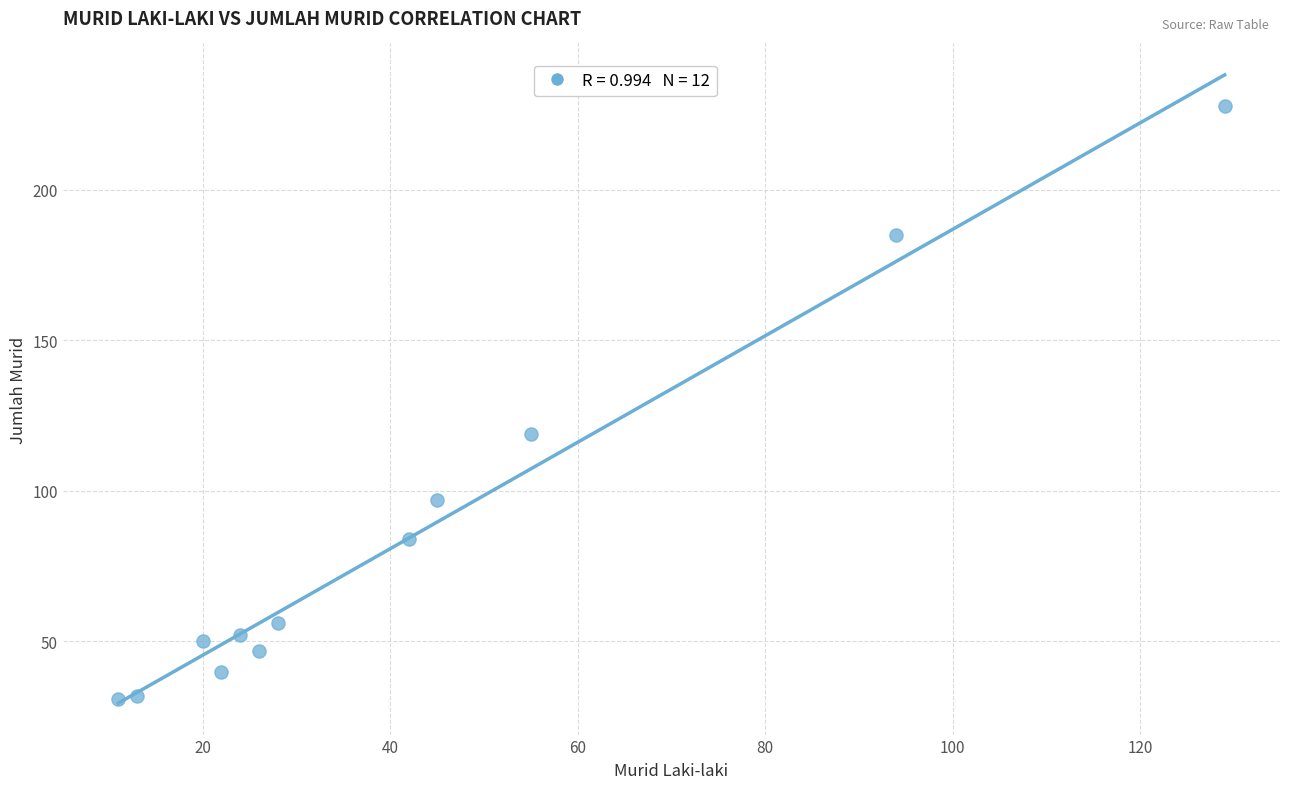

What Y value in the scatter plot is closest to 129?

119